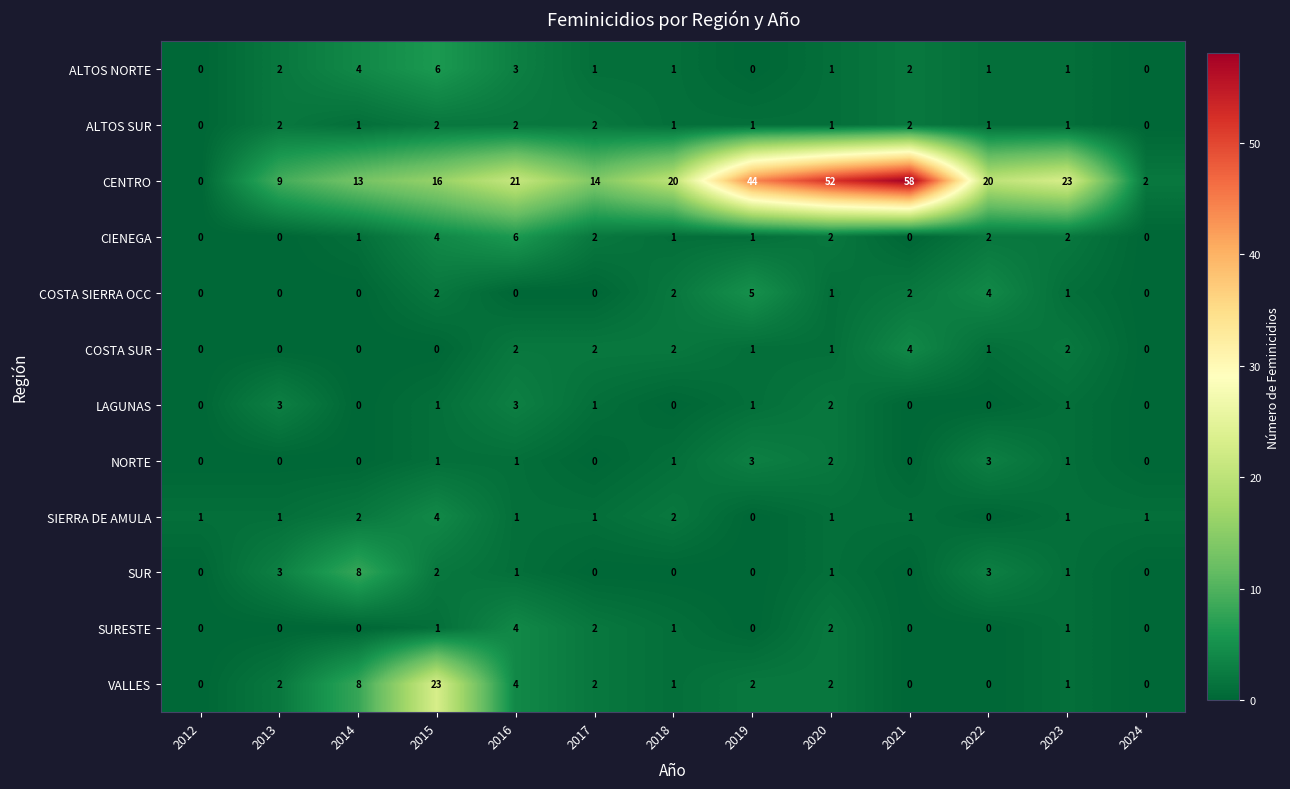

Which category has the highest value across all series?

2021